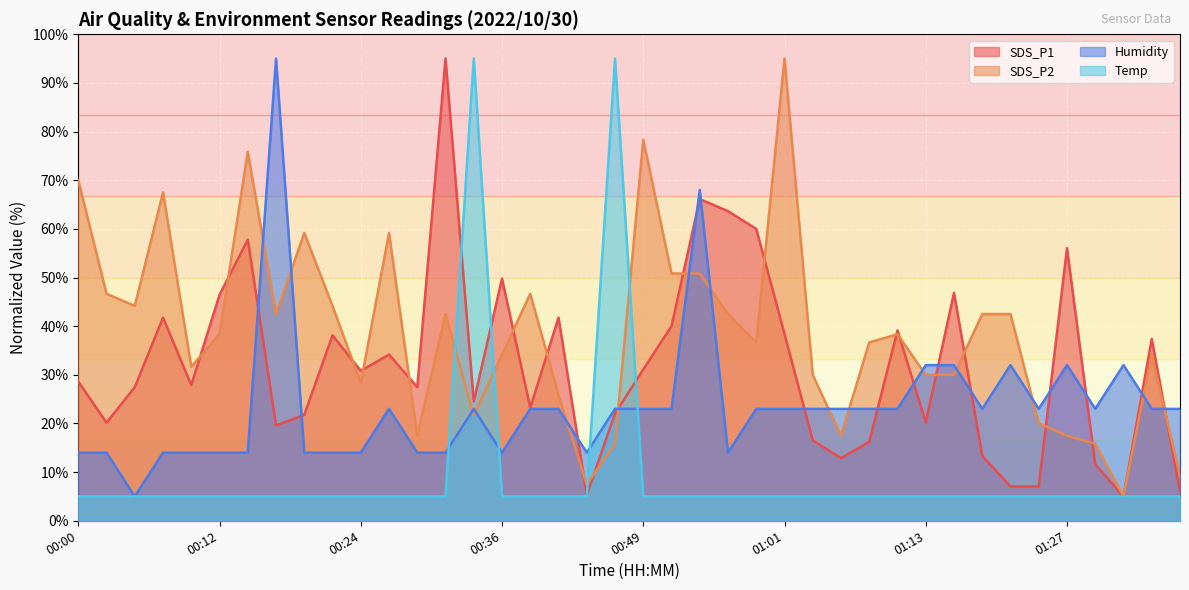

How many data points in SDS_P1 are less than 28?

20